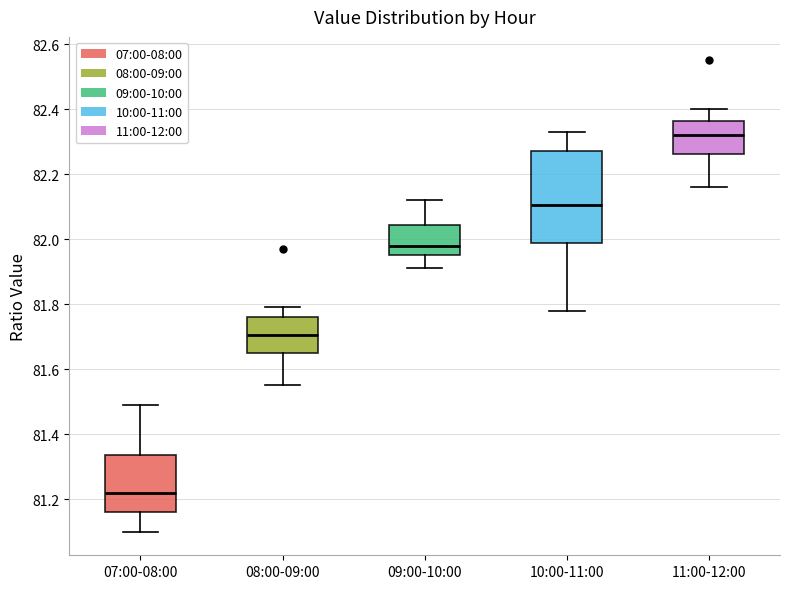

Where does the lower whisker of the box for 11:00-12:00 end on the y-axis? The values are not printed on the chart, so give them approximately, as read against the axis.

82.16